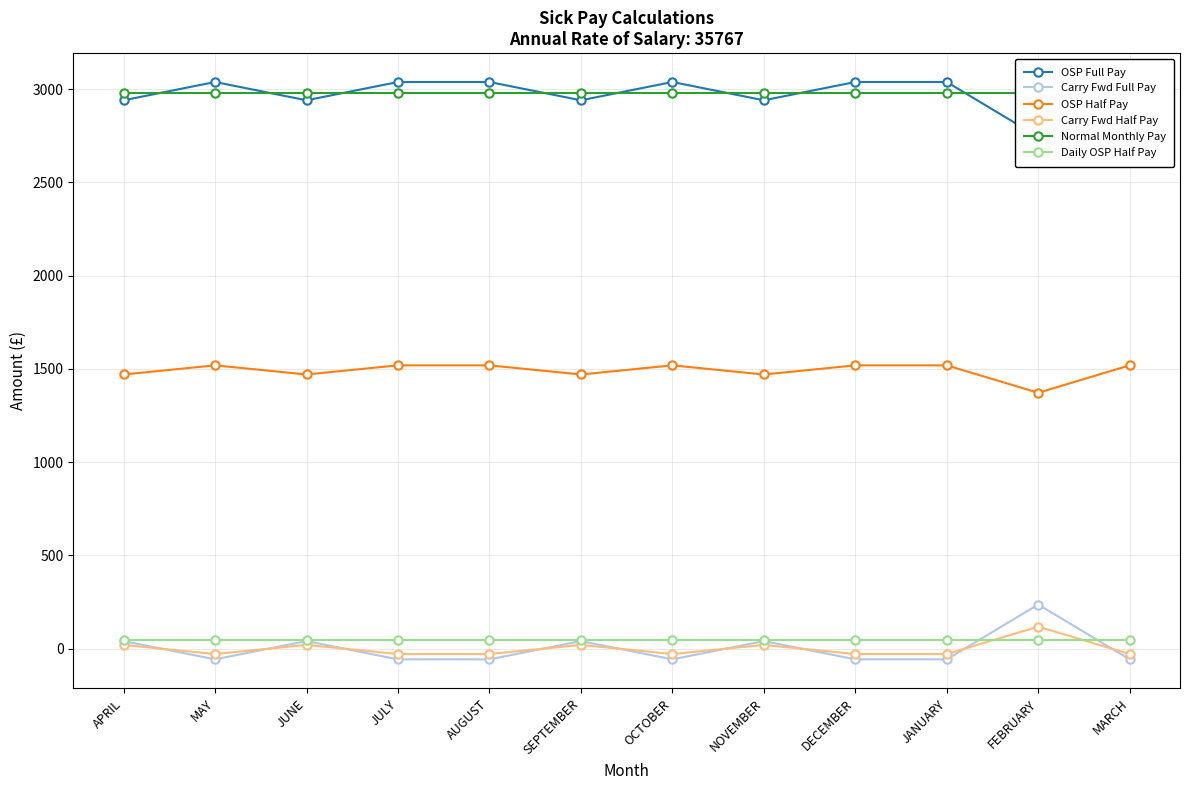

Reading left to right, extract all data points from this chart.

OSP Full Pay: 2939.8	3037.7	2939.8	3037.7	3037.7	2939.8	3037.7	2939.8	3037.7	3037.7	2743.8	3037.7
Carry Fwd Full Pay: 40.8	-57.2	40.8	-57.2	-57.2	40.8	-57.2	40.8	-57.2	-57.2	236.8	-57.2
OSP Half Pay: 1469.9	1518.9	1469.9	1518.9	1518.9	1469.9	1518.9	1469.9	1518.9	1518.9	1371.9	1518.9
Carry Fwd Half Pay: 20.4	-28.6	20.4	-28.6	-28.6	20.4	-28.6	20.4	-28.6	-28.6	118.4	-28.6
Normal Monthly Pay: 2980.6	2980.6	2980.6	2980.6	2980.6	2980.6	2980.6	2980.6	2980.6	2980.6	2980.6	2980.6
Daily OSP Half Pay: 49.0	49.0	49.0	49.0	49.0	49.0	49.0	49.0	49.0	49.0	49.0	49.0